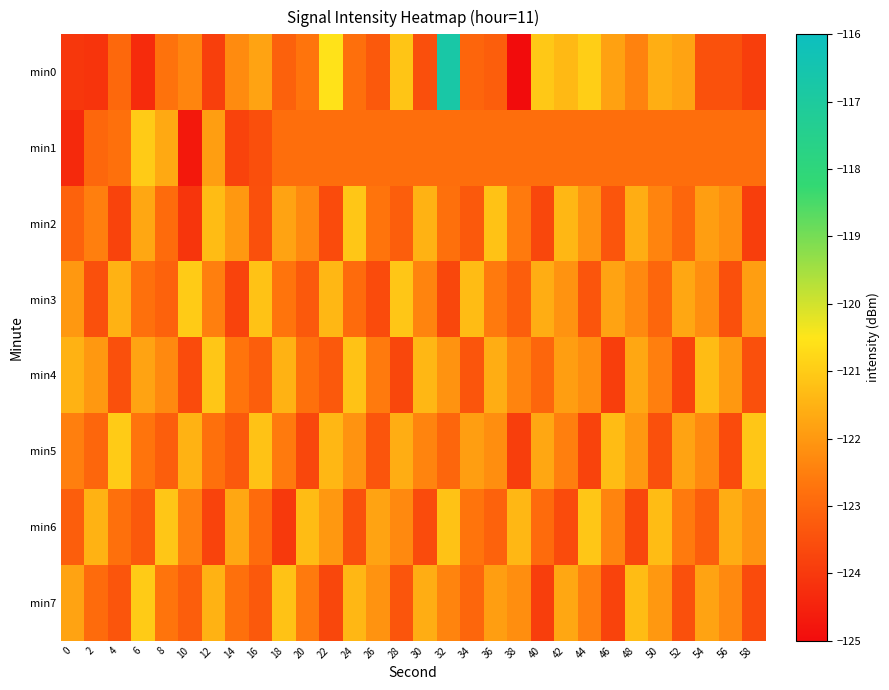

Which has a higher value, 8 or 6?

8